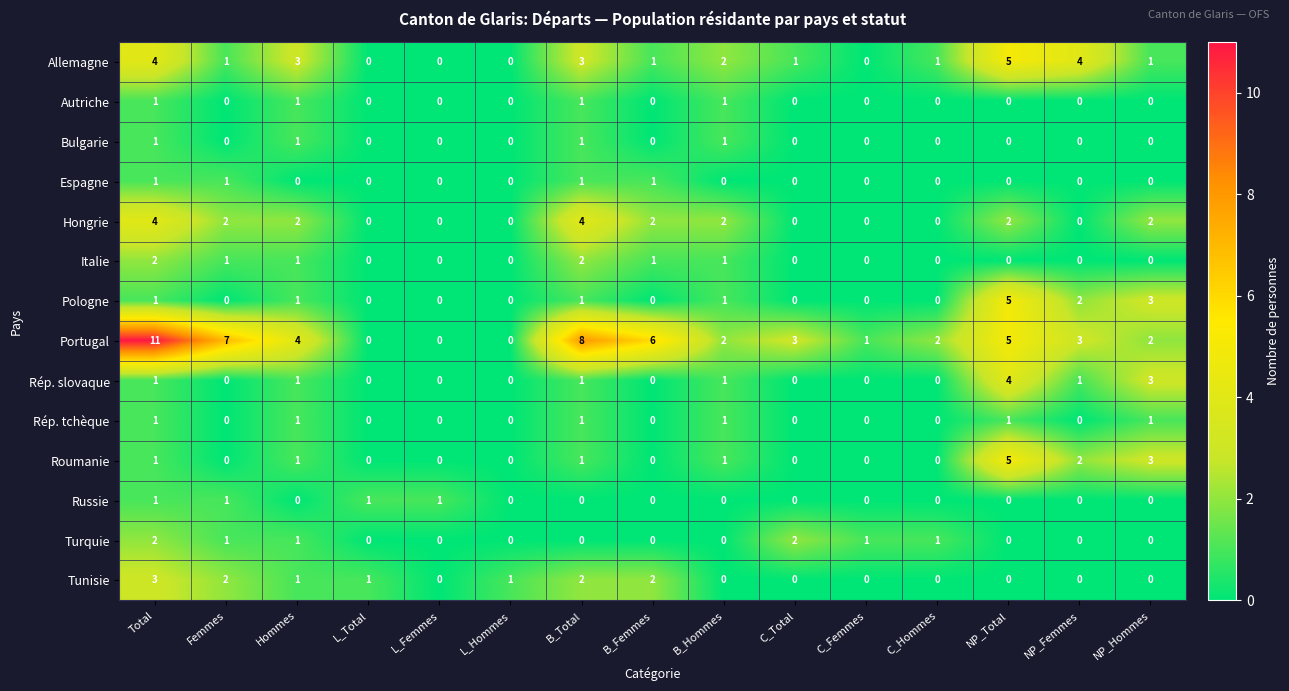

What is the greatest value displayed?

11